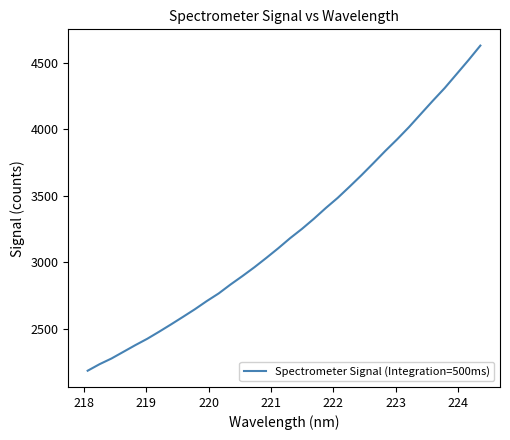

What is the smallest value displayed?

2185.8